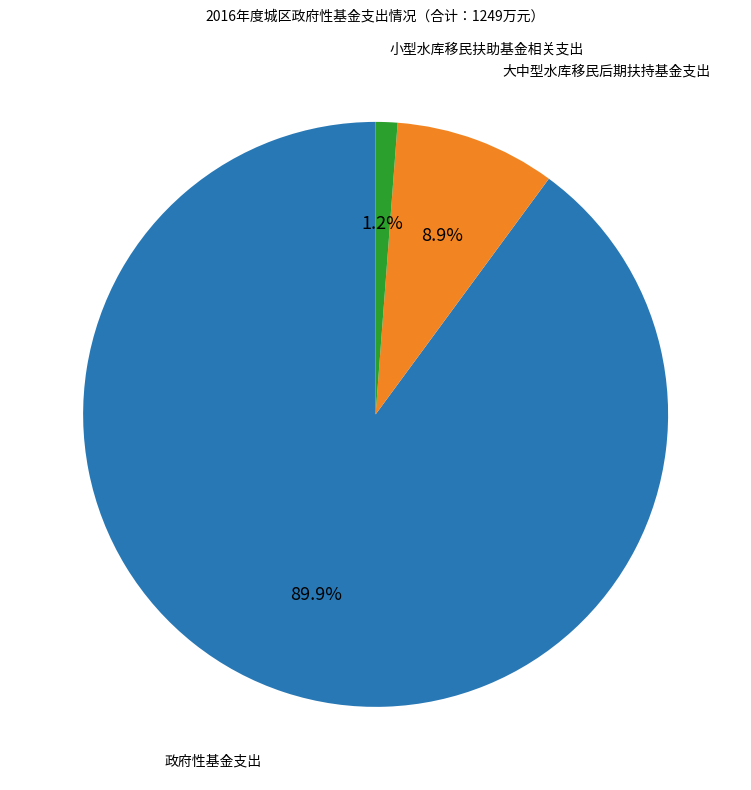

Does any single category account for the majority?

Yes